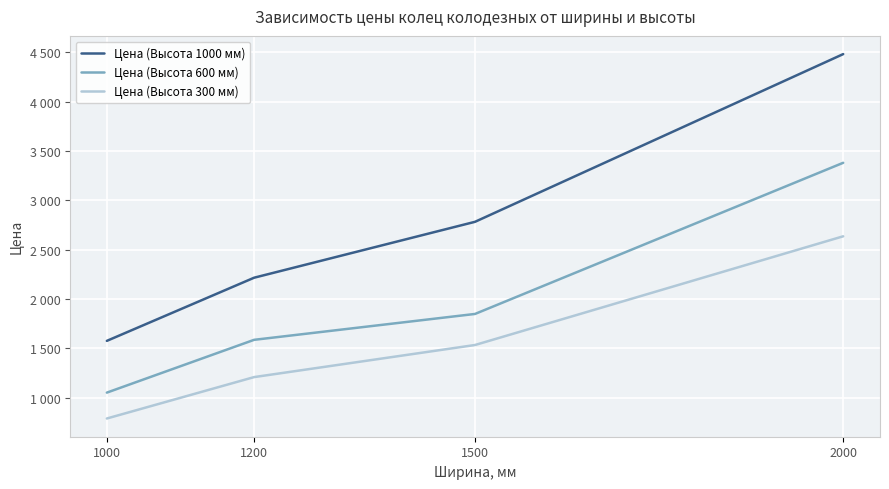

The value of Цена (Высота 300 мм) at 1500 is 1533.0. True or false?

True